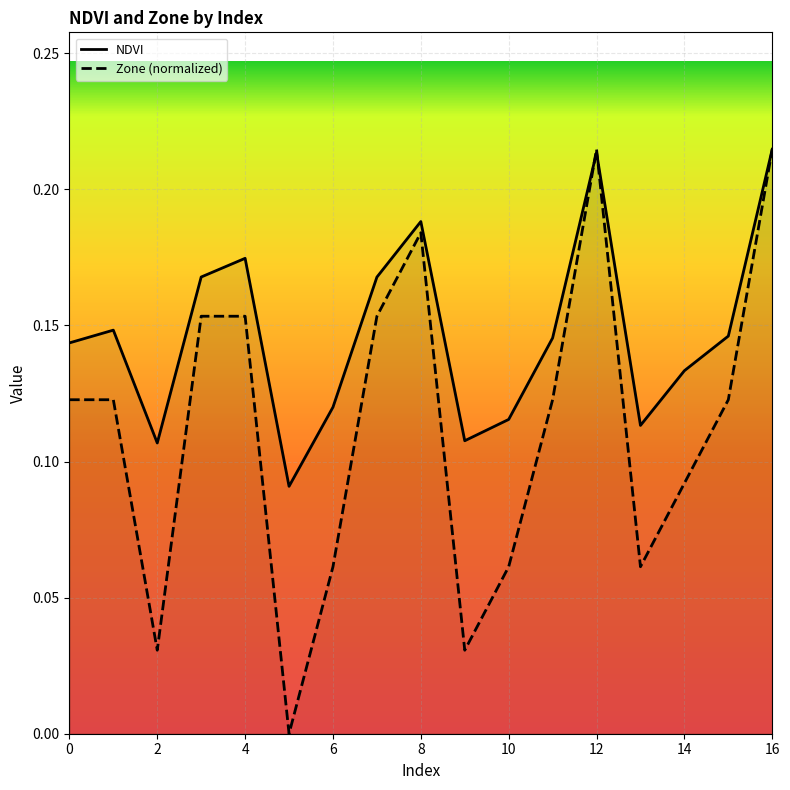

What are all the series names shown in the legend?

NDVI, Zone (normalized)